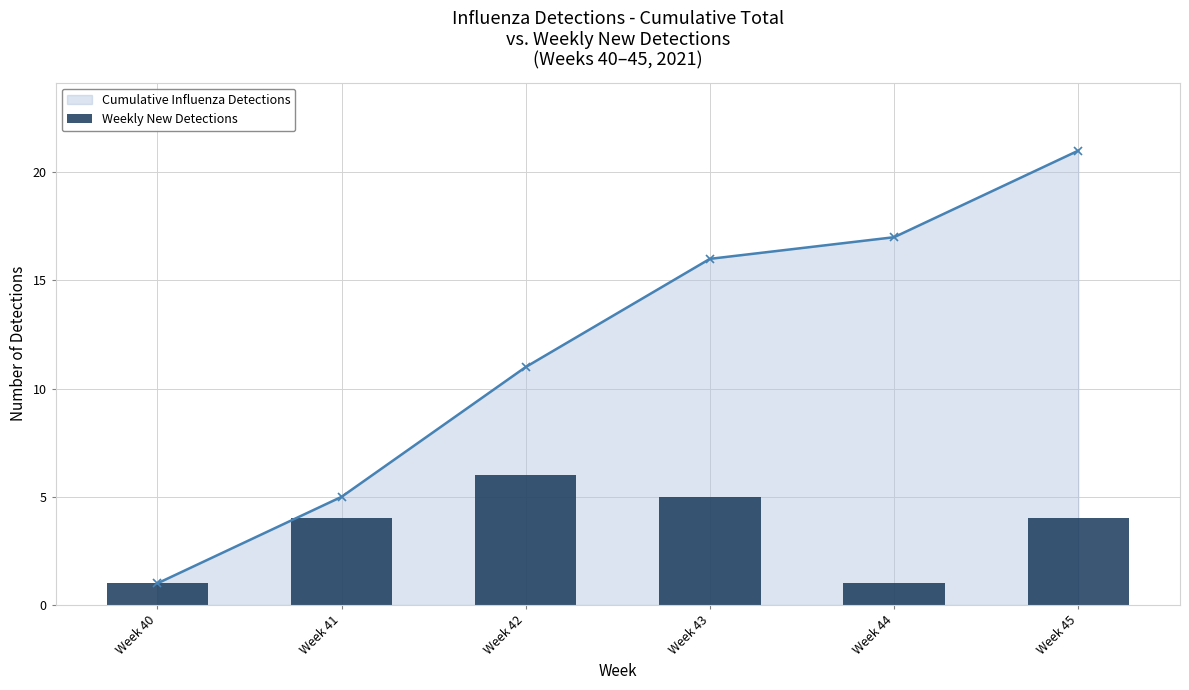

Does the chart contain stacked bars?

No